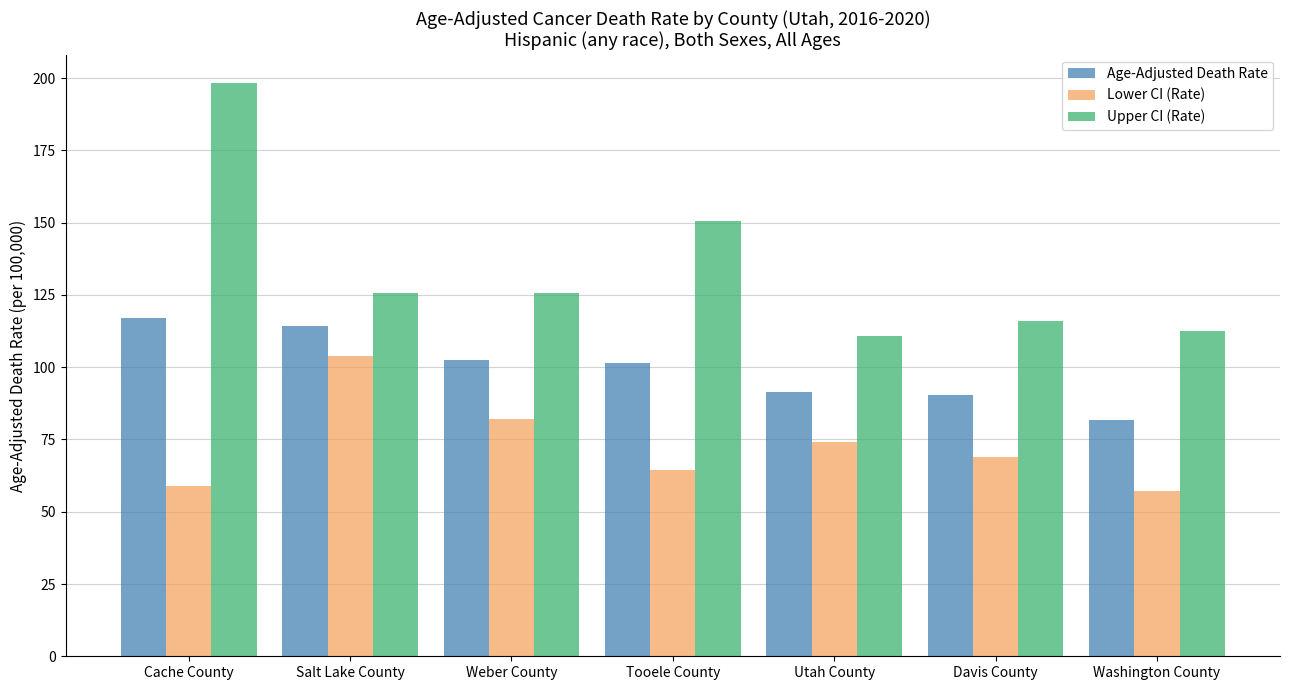

What value does the Lower CI (Rate) series have at Washington County?

57.3